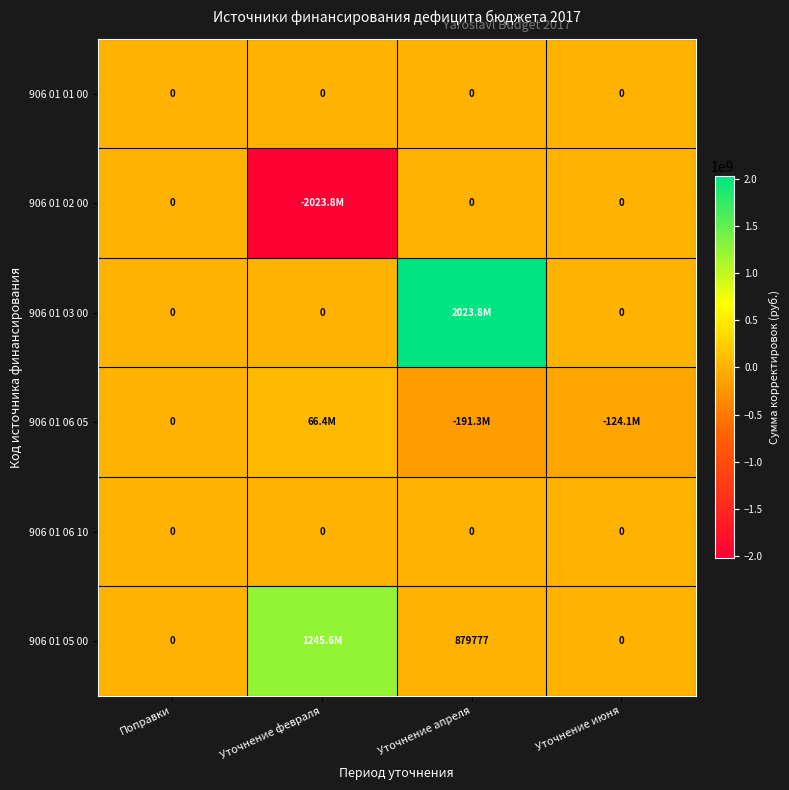

Which has a higher value, Уточнение апреля or Уточнение февраля?

Уточнение апреля